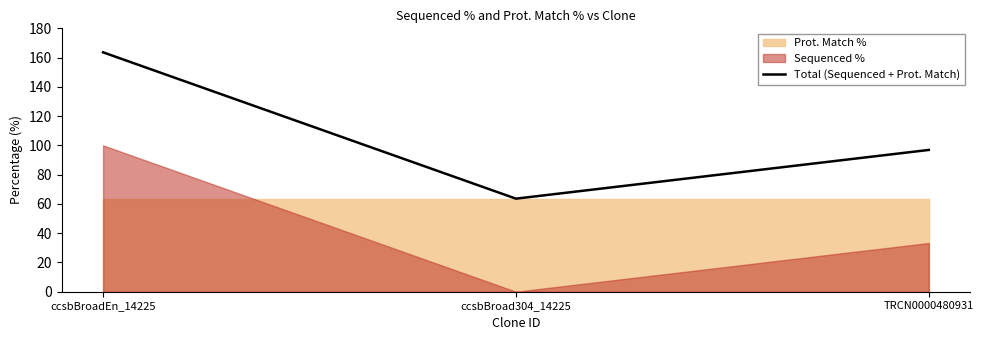

What is the difference between the values at ccsbBroad304_14225 and TRCN0000480931?

33.3